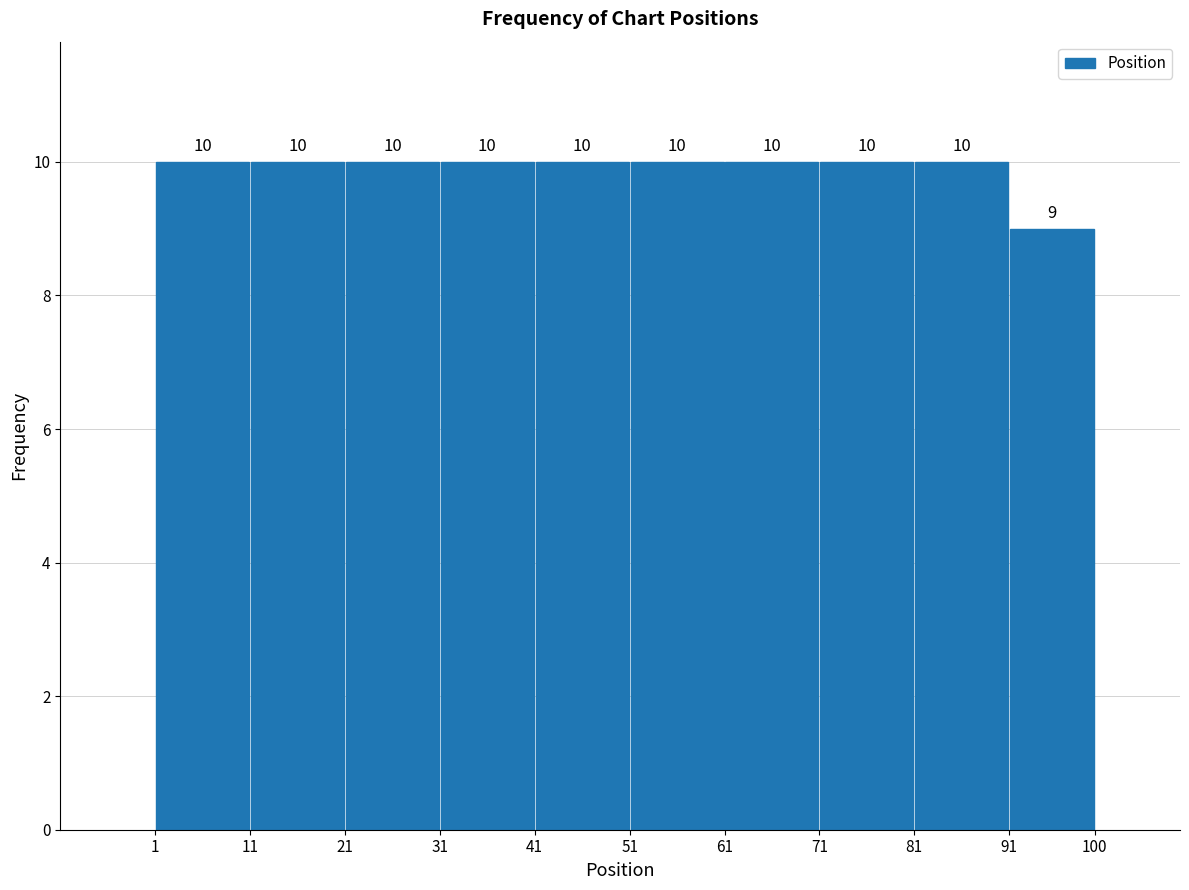

Reading left to right, list every bar in this chart as the range it spans on the x-axis followed by its height.

1 to 11: 10
11 to 21: 10
21 to 31: 10
31 to 41: 10
41 to 51: 10
51 to 61: 10
61 to 71: 10
71 to 81: 10
81 to 91: 10
91 to 100: 9